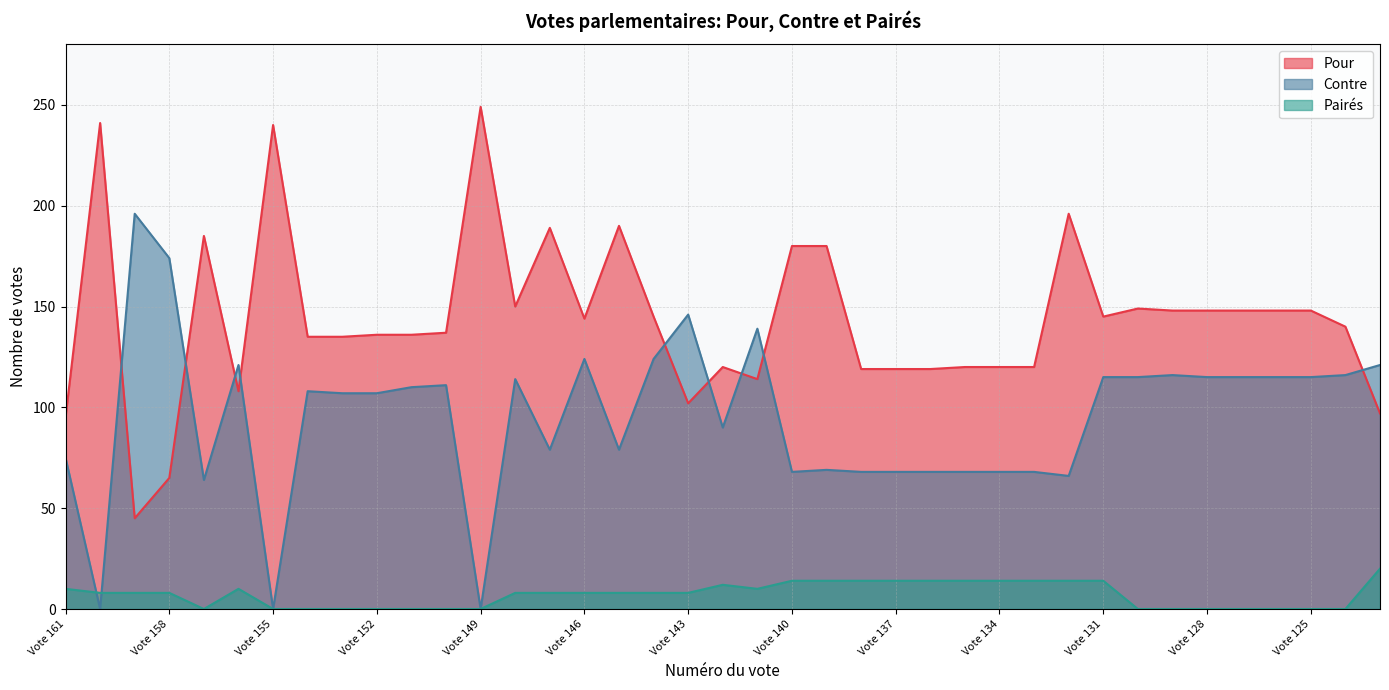

How many data points in Pairés are less than 8?

15